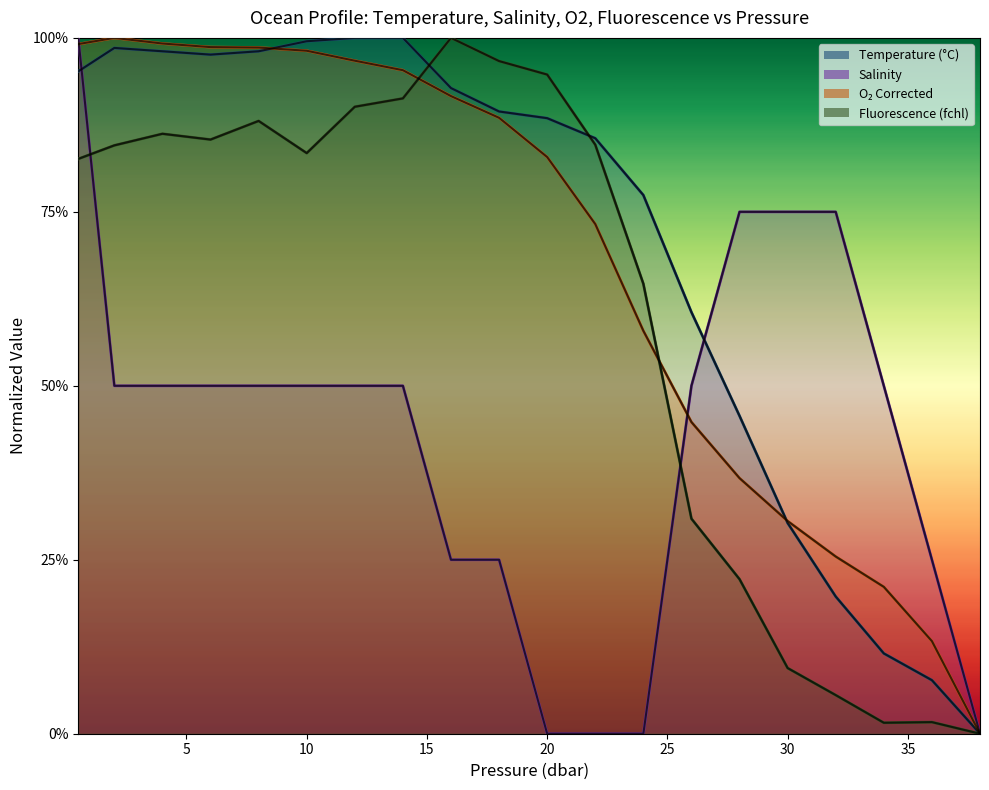

What value does the s series have at 30.0?

0.7